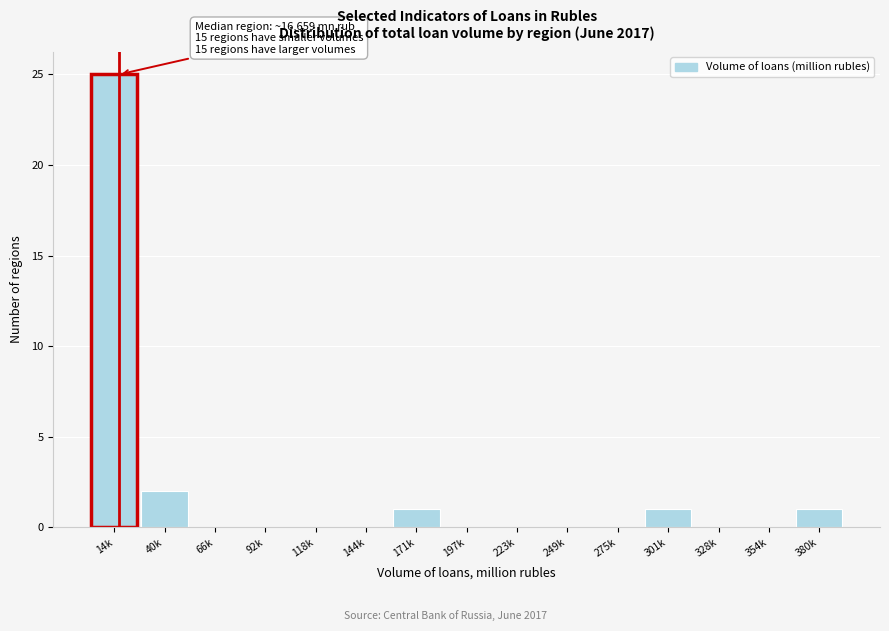

Reading left to right, list all the values displayed in this chart.

14k=25	40k=2	66k=0	92k=0	118k=0	144k=0	171k=1	197k=0	223k=0	249k=0	275k=0	301k=1	328k=0	354k=0	380k=1